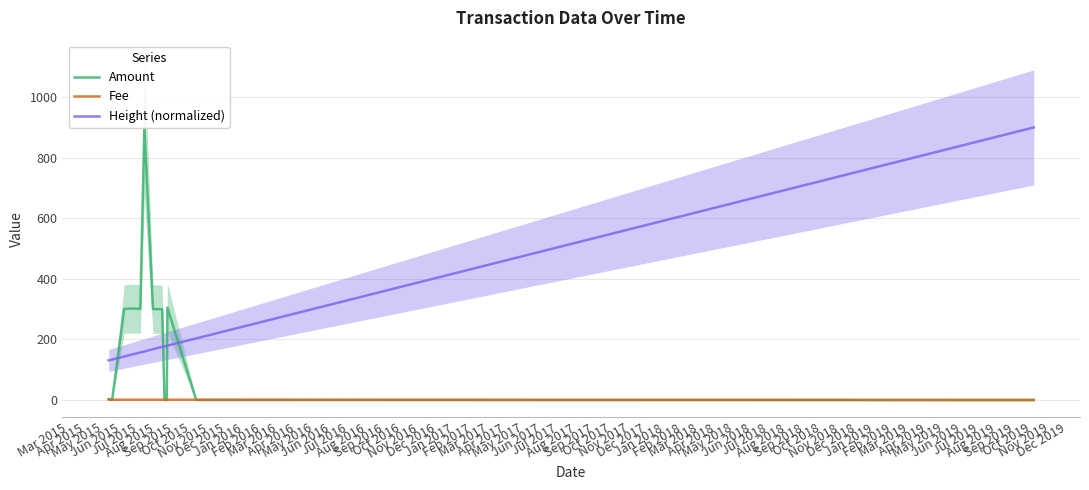

True or false: Height (normalized) and Amount cross at least once.

True